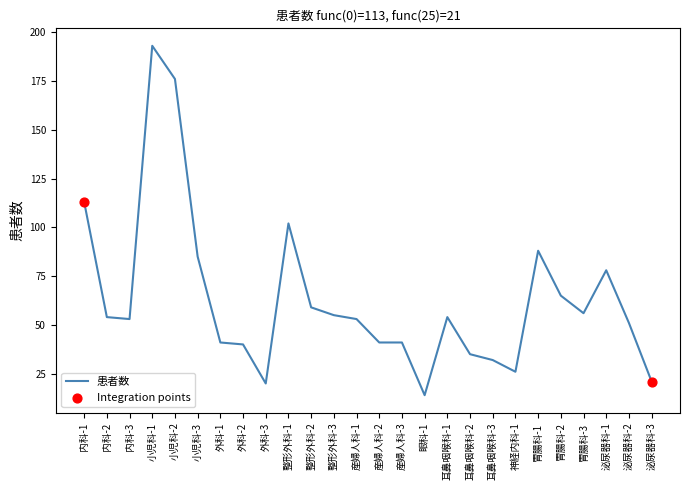

Between 小児科-1 and 産婦人科-2, which is larger?

小児科-1